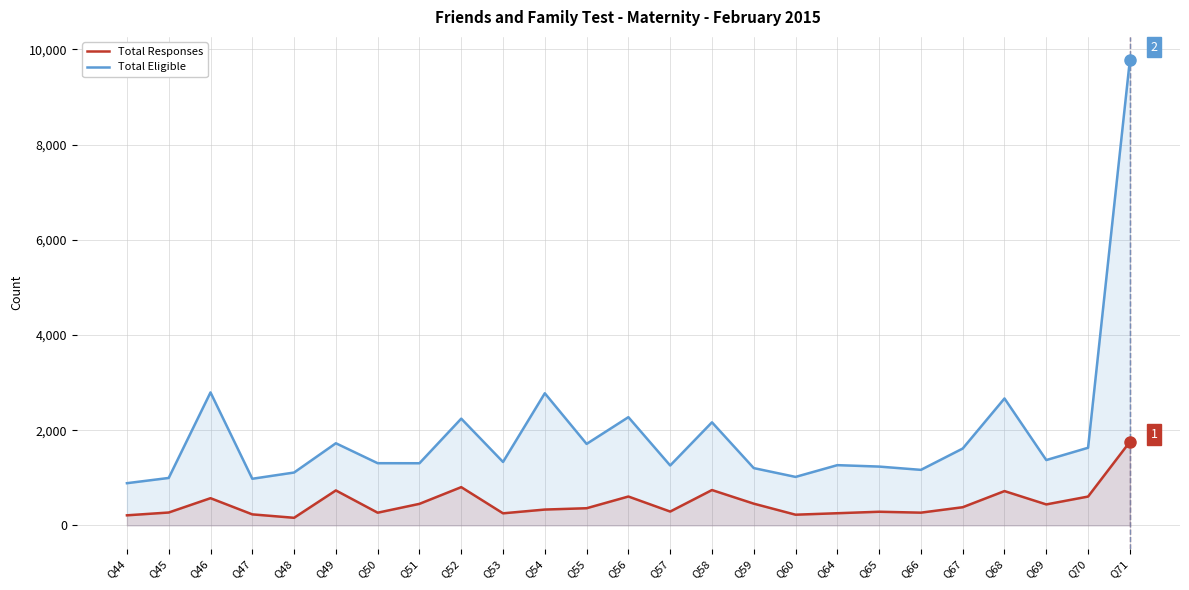

The value of Total Responses at Q54 is 332. True or false?

True